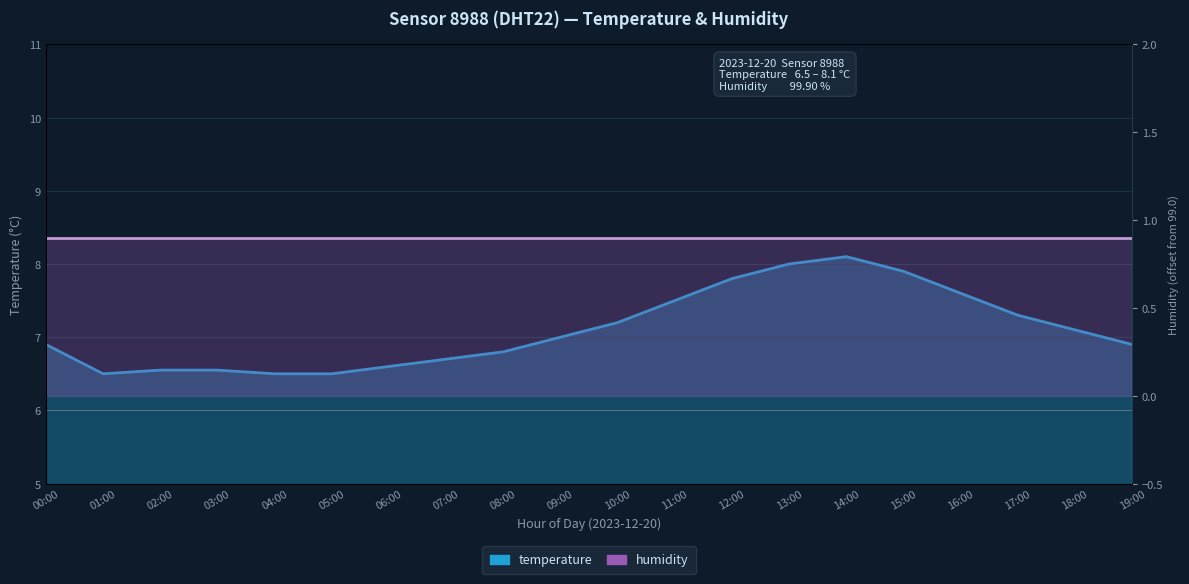

Count the number of values greater than 7.

9